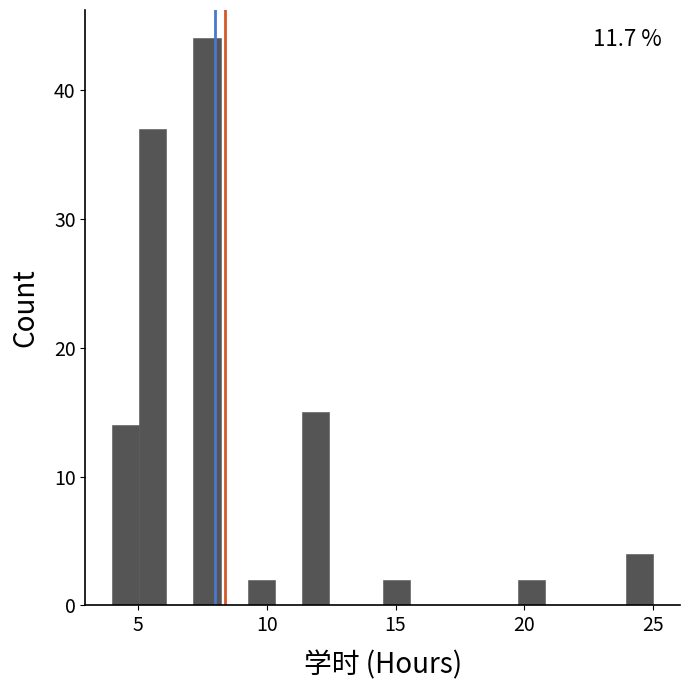

Around what value on the x-axis is the tallest bar? Give the approximate position of its centre, as read against the axis.

7.5